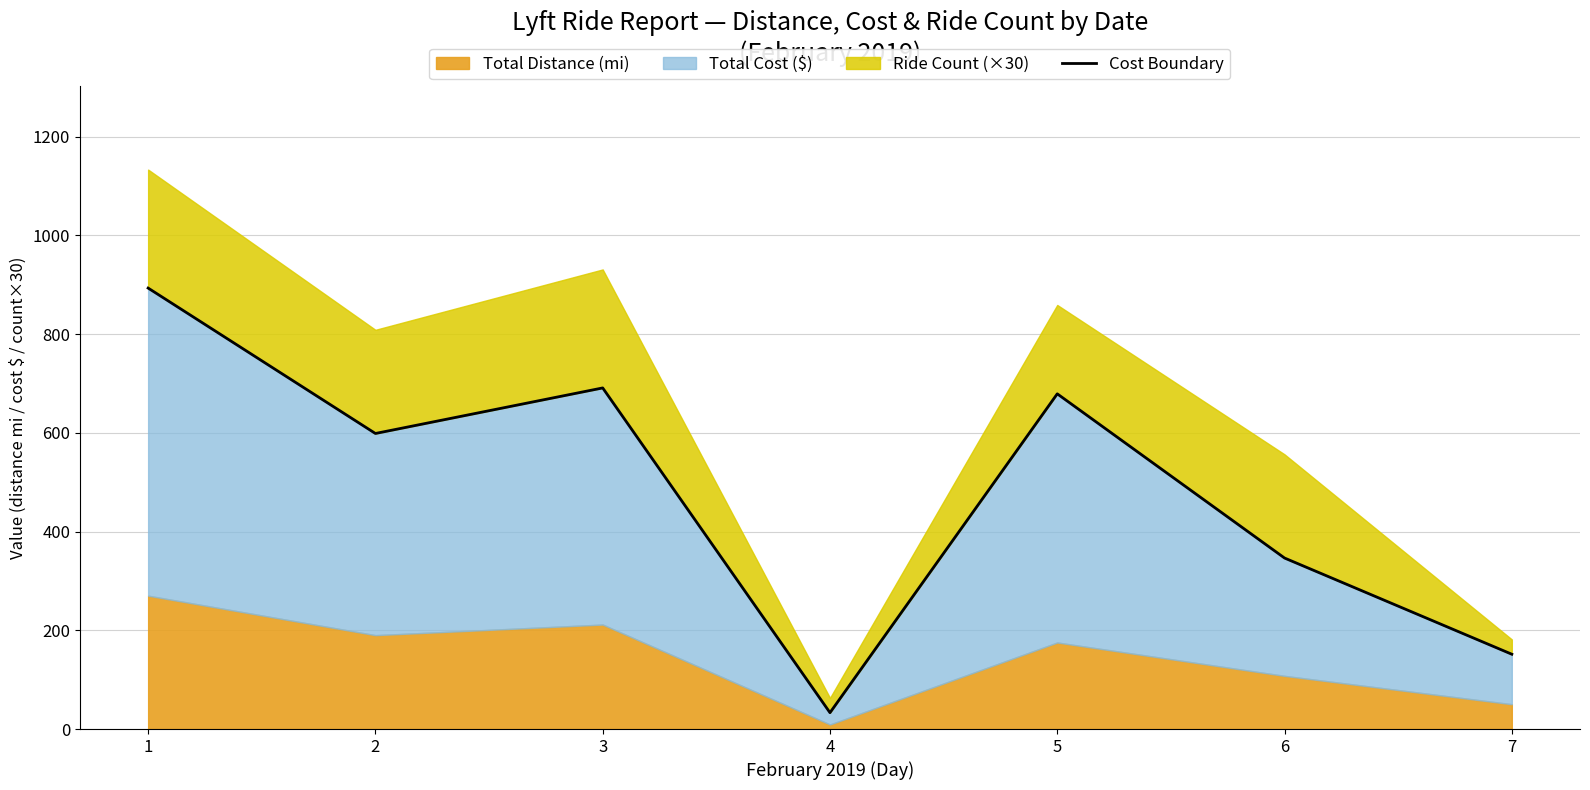

What value does the data have at 2?

598.7